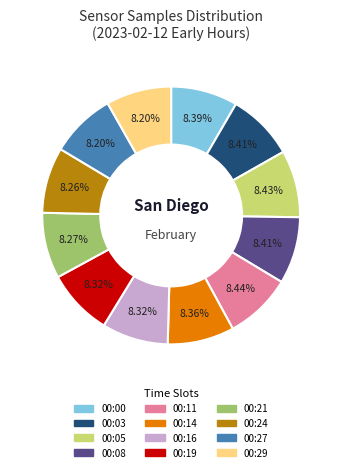

Is there any slice that represents more than half of the pie?

No